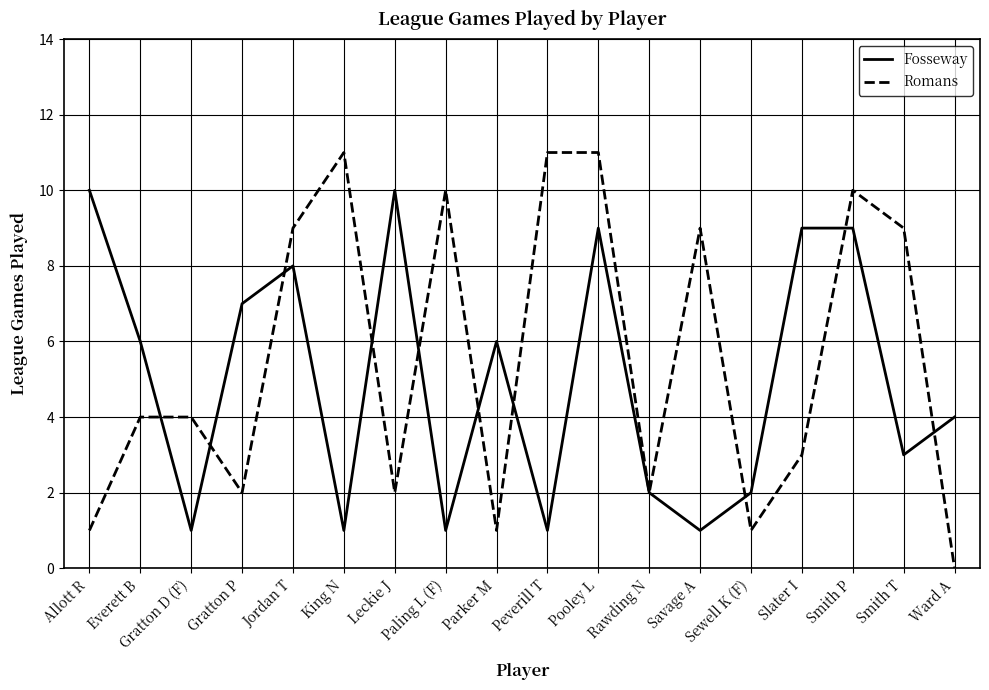

Reading left to right, list all the values displayed in this chart.

Fosseway: Allott R=10	Everett B=6	Gratton D (F)=1	Gratton P=7	Jordan T=8	King N=1	Leckie J=10	Paling L (F)=1	Parker M=6	Peverill T=1	Pooley L=9	Rawding N=2	Savage A=1	Sewell K (F)=2	Slater I=9	Smith P=9	Smith T=3	Ward A=4
Romans: Allott R=1	Everett B=4	Gratton D (F)=4	Gratton P=2	Jordan T=9	King N=11	Leckie J=2	Paling L (F)=10	Parker M=1	Peverill T=11	Pooley L=11	Rawding N=2	Savage A=9	Sewell K (F)=1	Slater I=3	Smith P=10	Smith T=9	Ward A=0